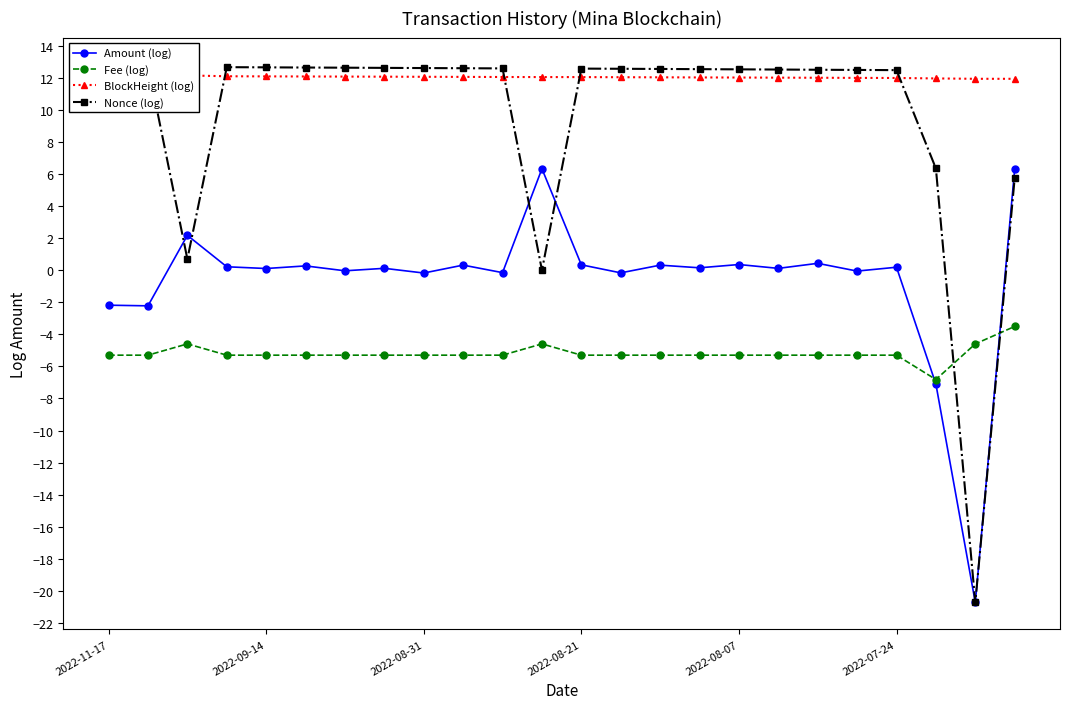

The Fee (log) series shows -5.3 at 2022-08-31. True or false?

True